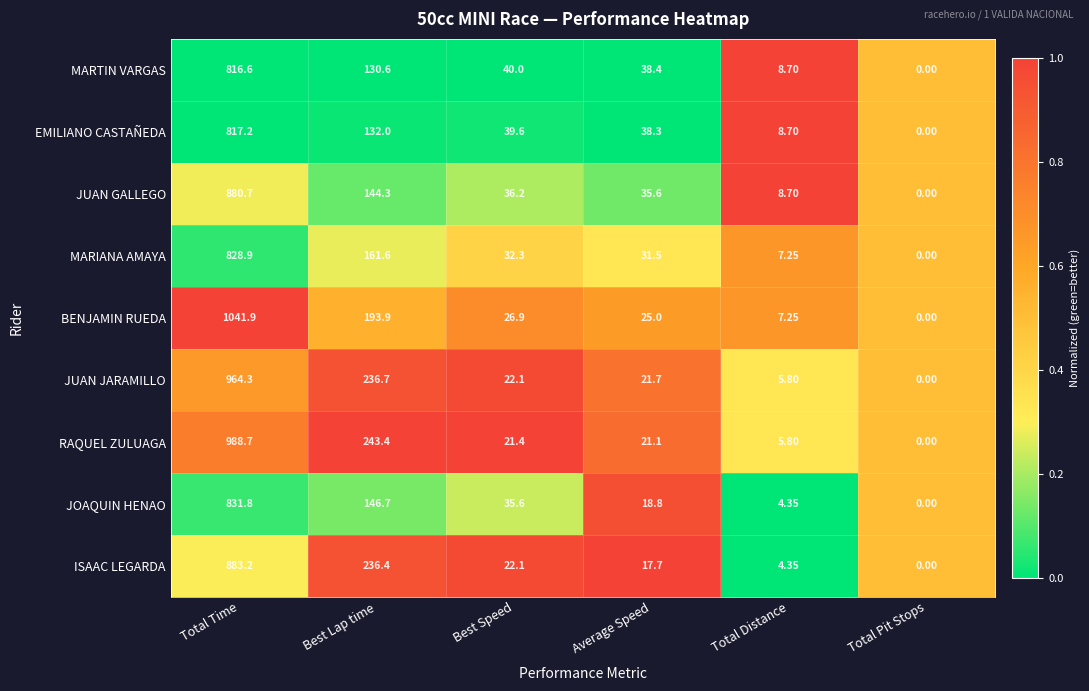

Which category has the highest value in the JUAN GALLEGO series?

Total Time